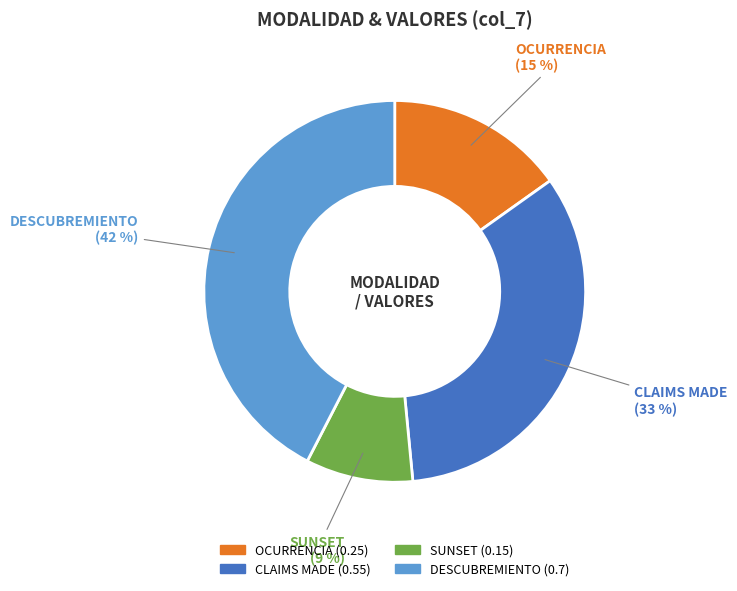

To the nearest percent, what is the difference between the CLAIMS MADE and OCURRENCIA slice percentages?

18%